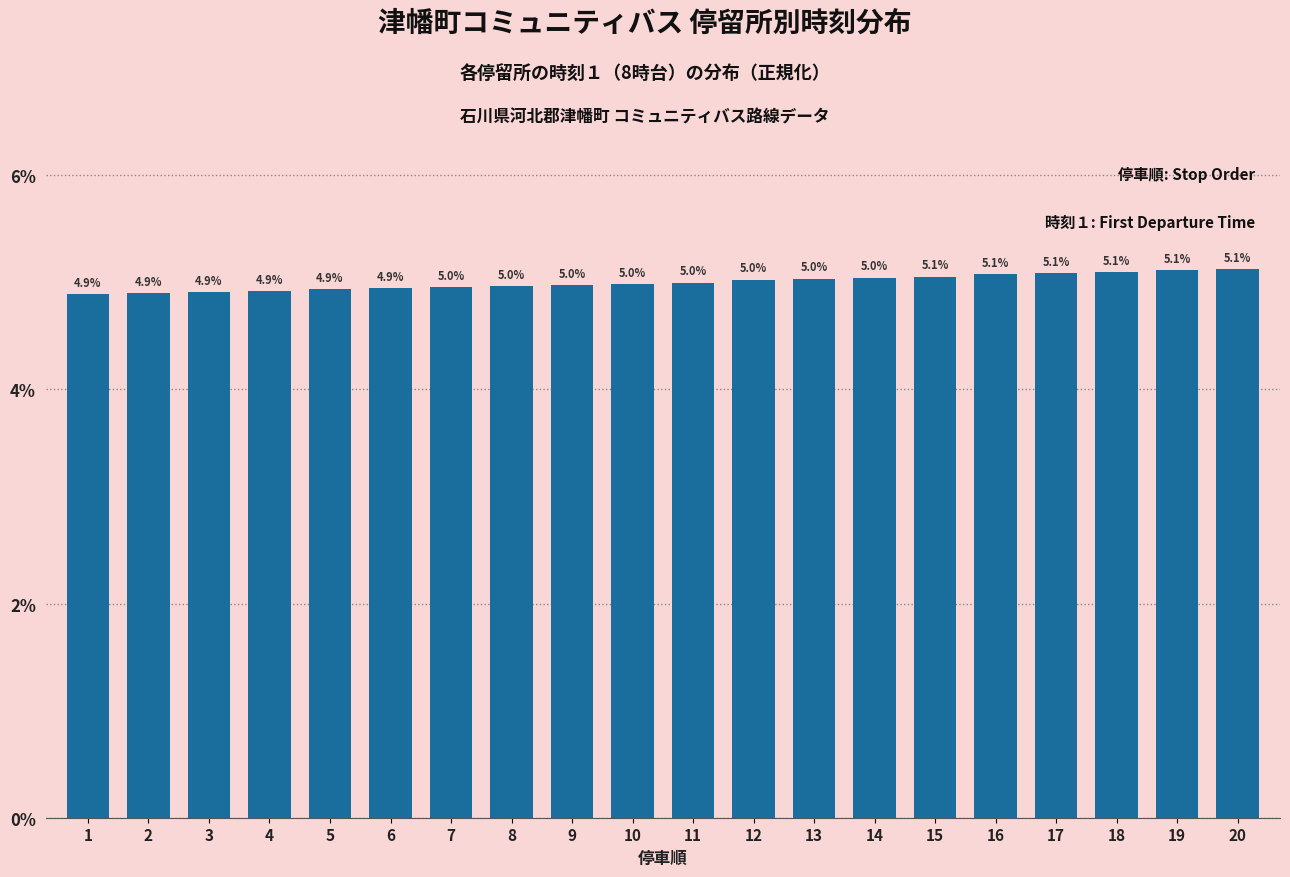

What is the average value?

5.0